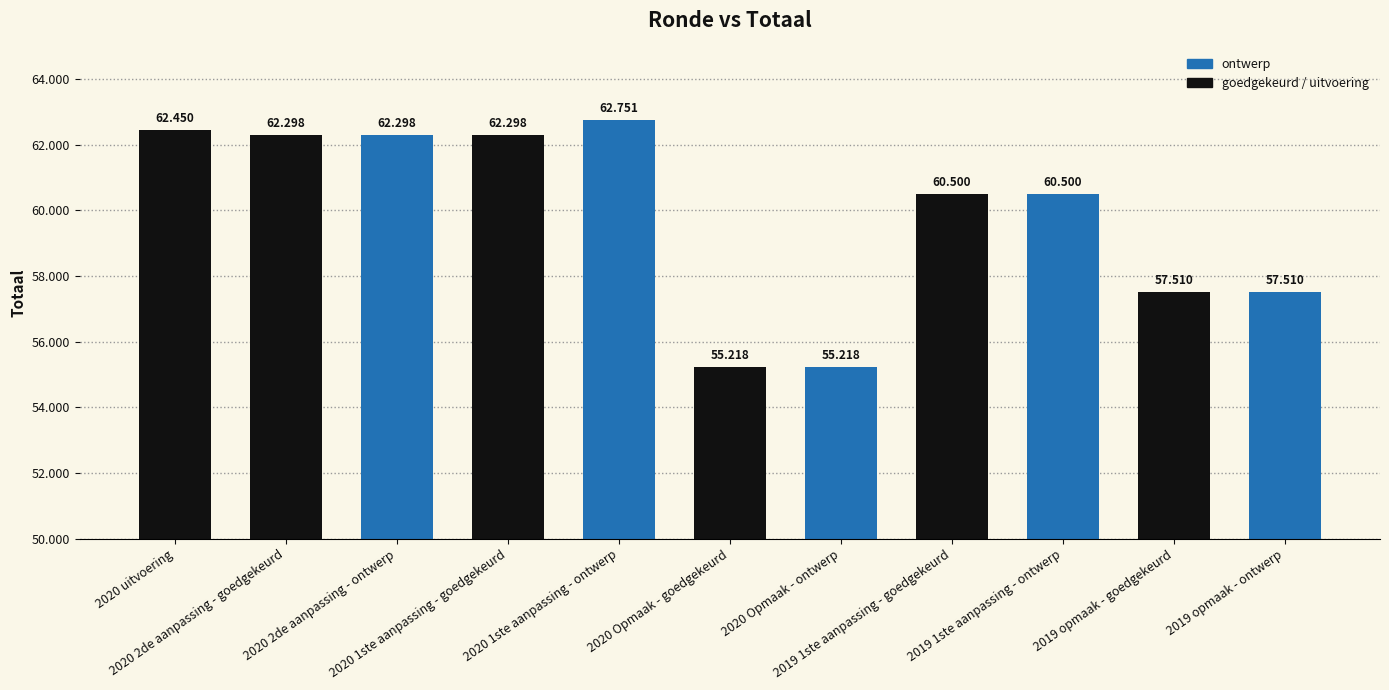

Does the chart contain any negative values?

No